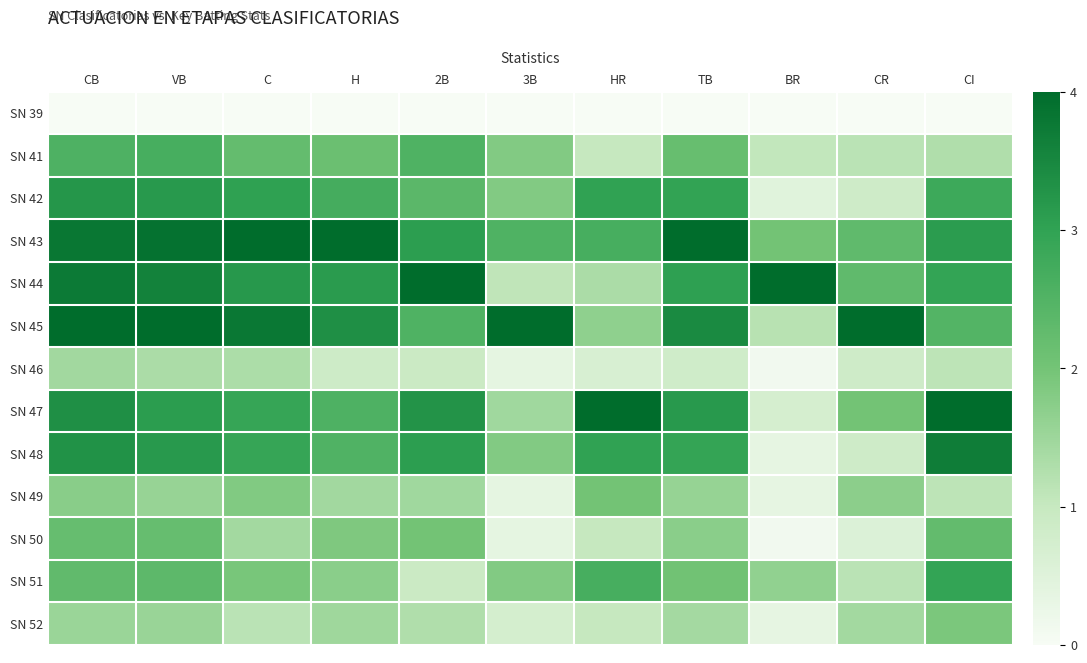

Rank the series at TB from lowest to highest value.

SN 39, SN 46, SN 52, SN 49, SN 50, SN 51, SN 41, SN 48, SN 42, SN 44, SN 47, SN 45, SN 43